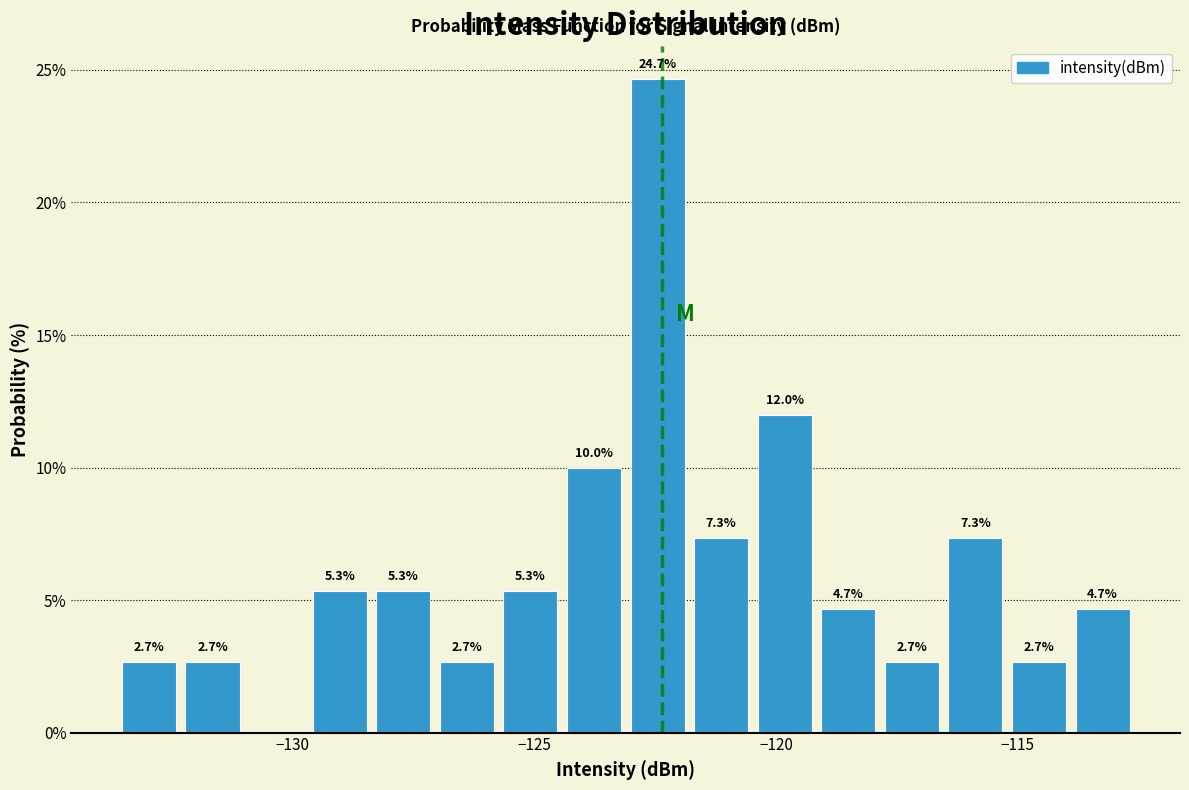

Around what value on the x-axis is the tallest bar? Give the approximate position of its centre, as read against the axis.

-122.5